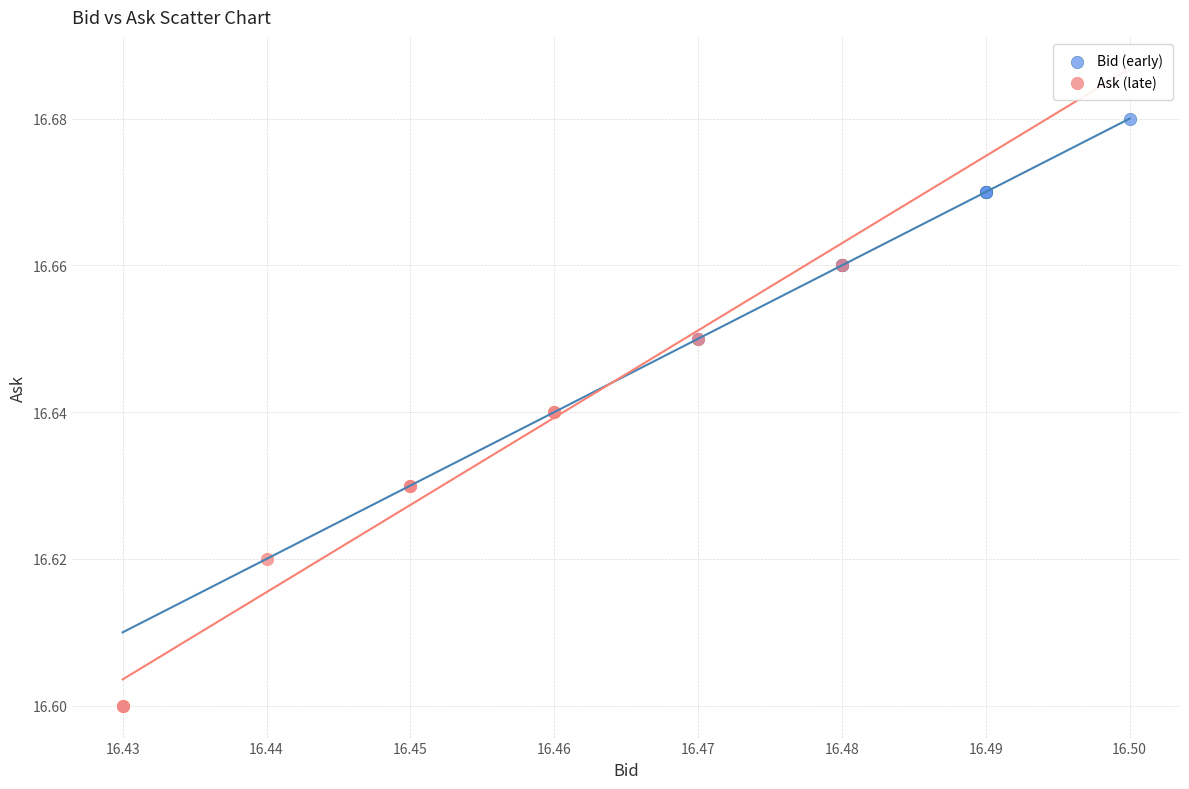

Which series reaches the maximum Y coordinate?

Bid (early)